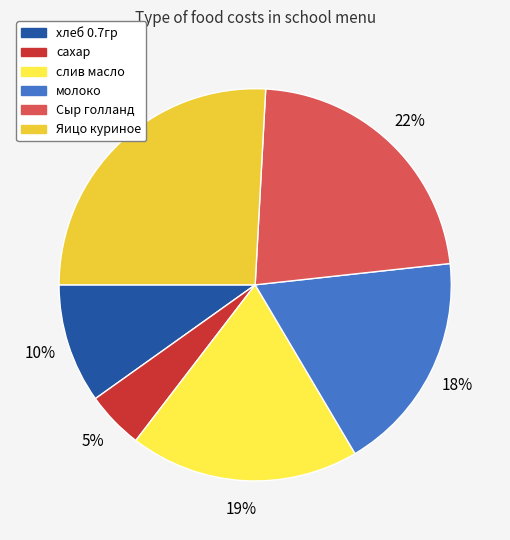

What is the smallest slice in the pie chart?

сахар